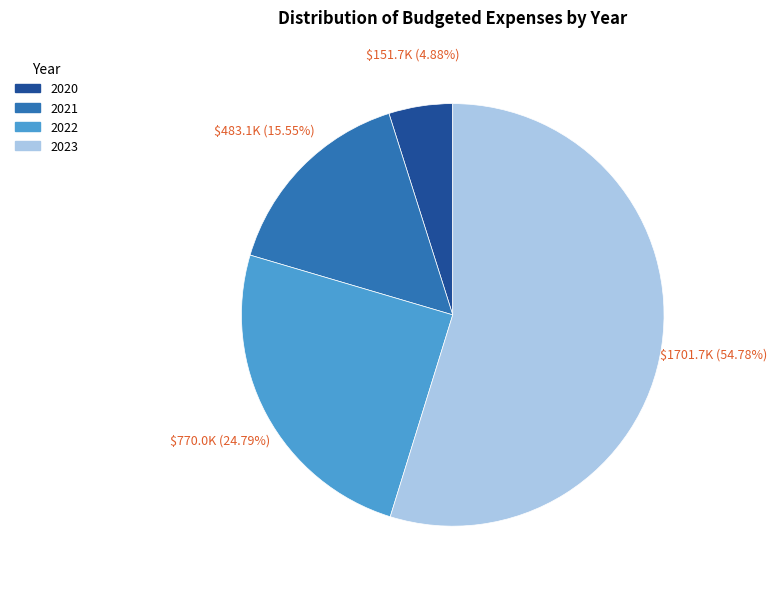

What is the ratio of the value at 2020 to the value at 2022?

0.2